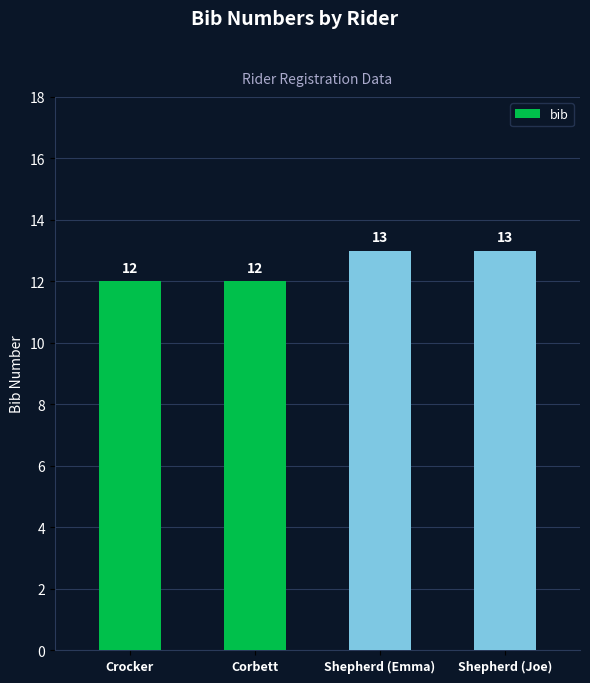

What is the sum of the values at Corbett and Crocker?

24